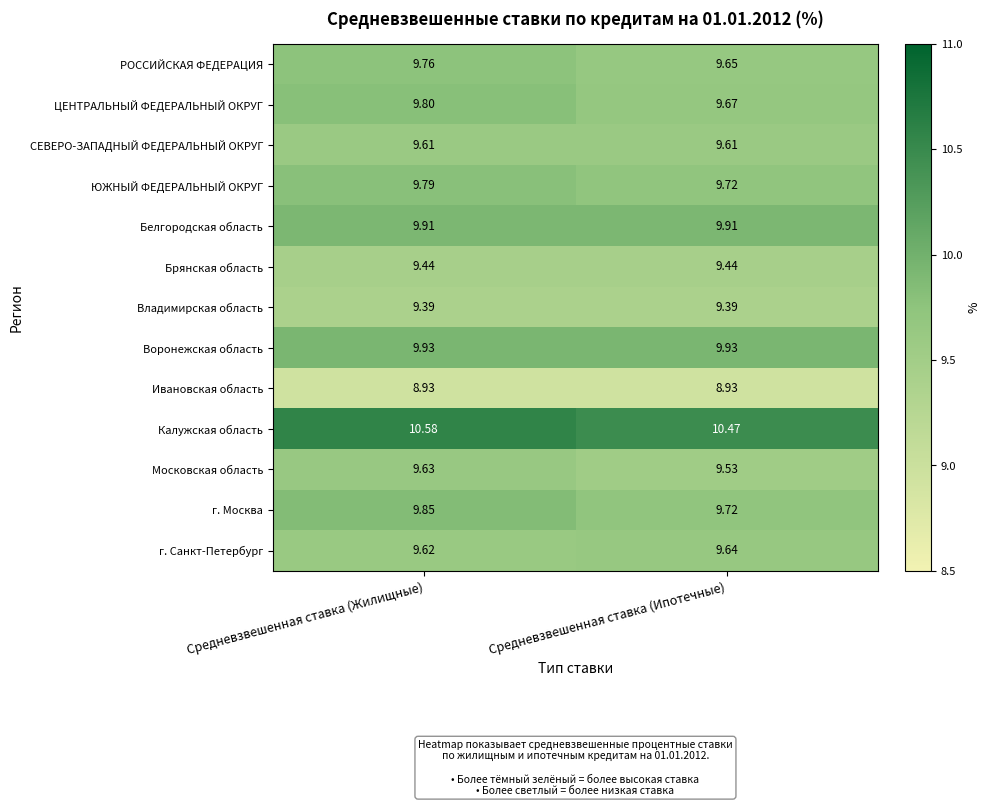

Which label corresponds to the largest value in the chart?

Средневзвешенная ставка (Жилищные)